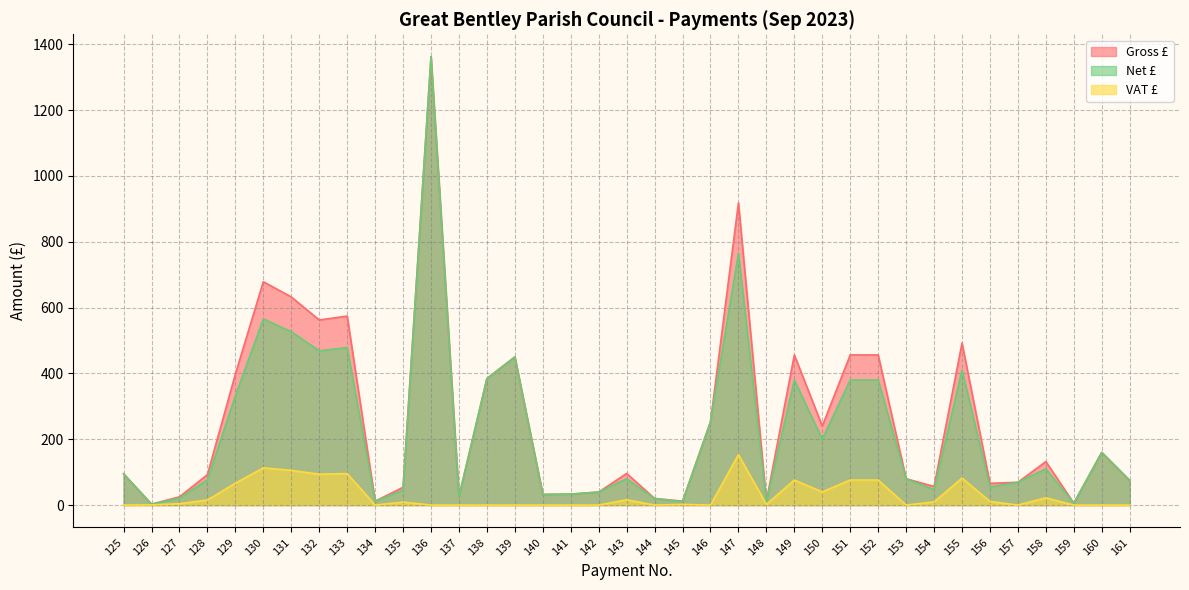

At how many categories does at least one series exceed 124?

17